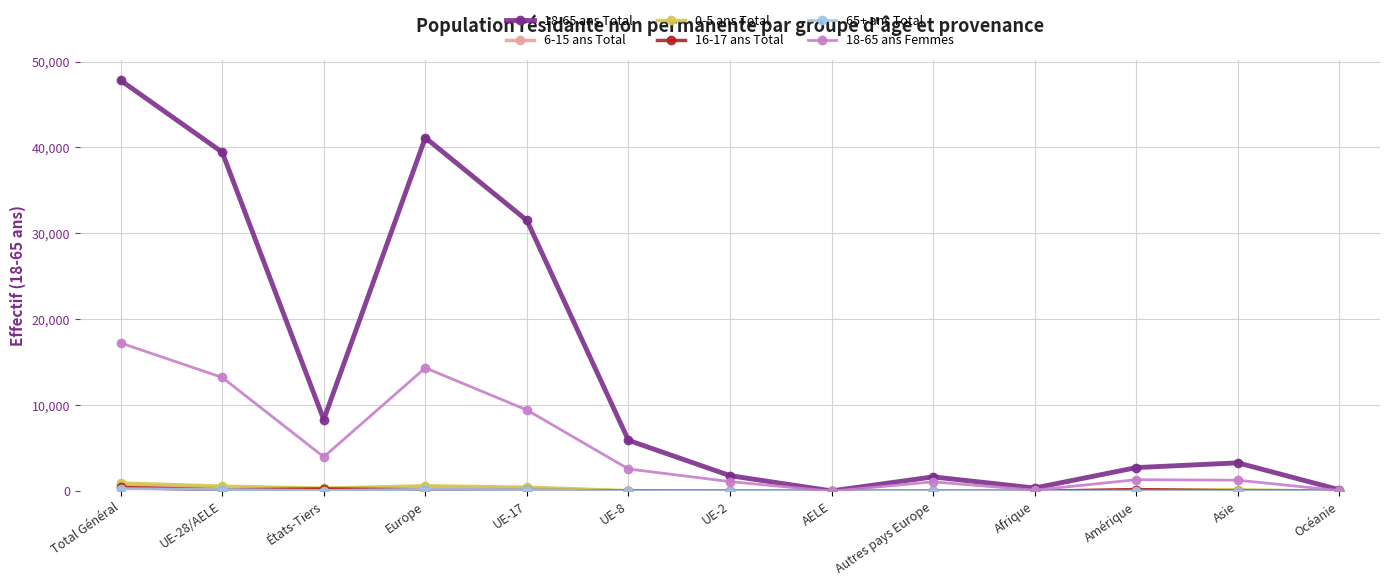

What is the greatest value displayed?

47809